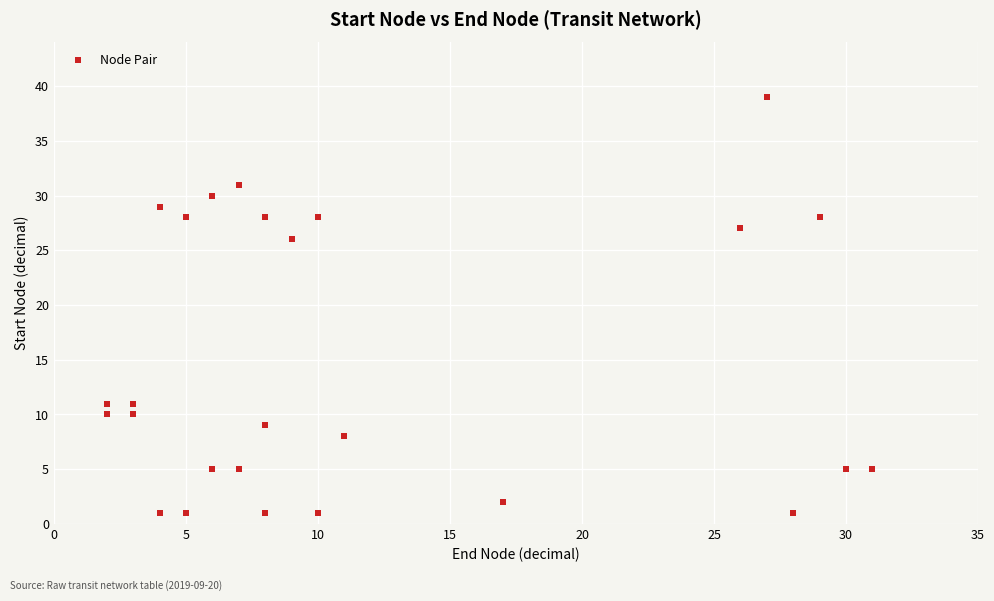

What Y value in the scatter plot is closest to 20?

26